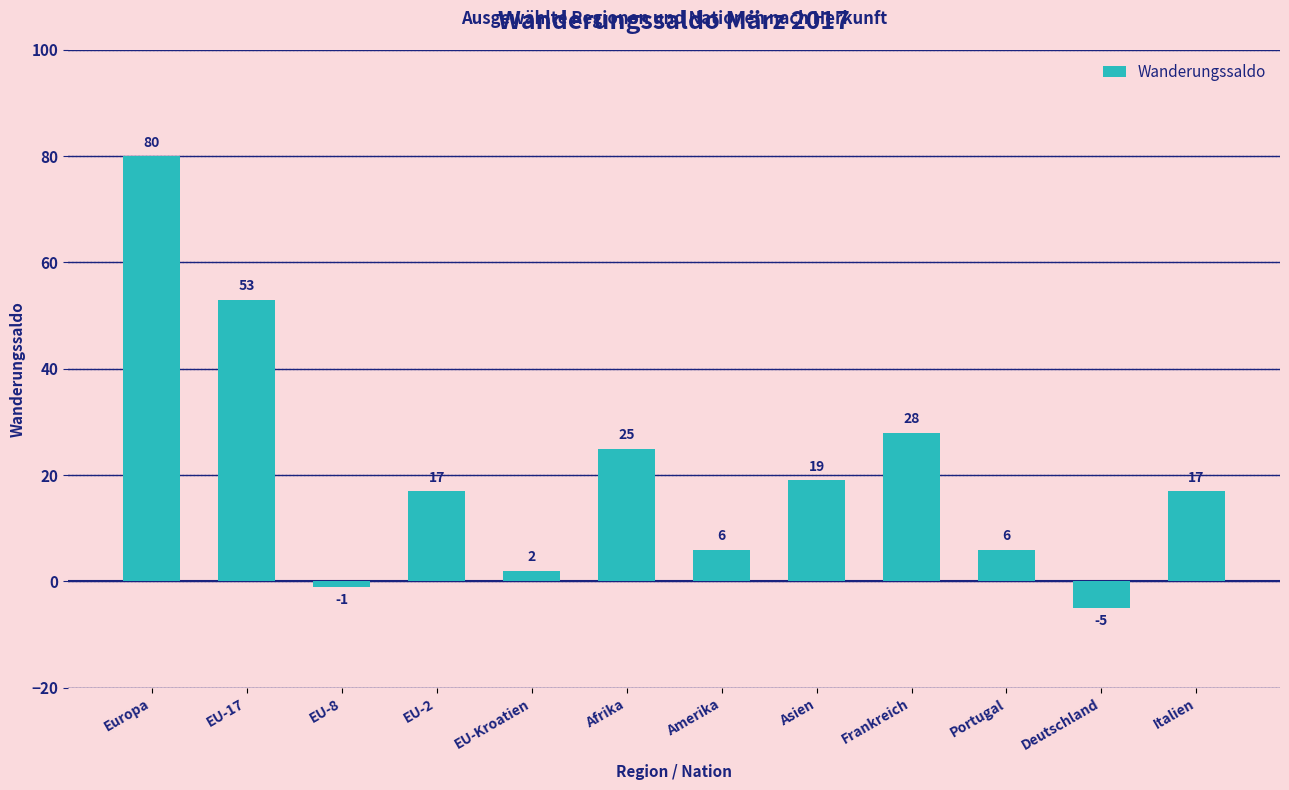

Count the number of categories in the chart.

12